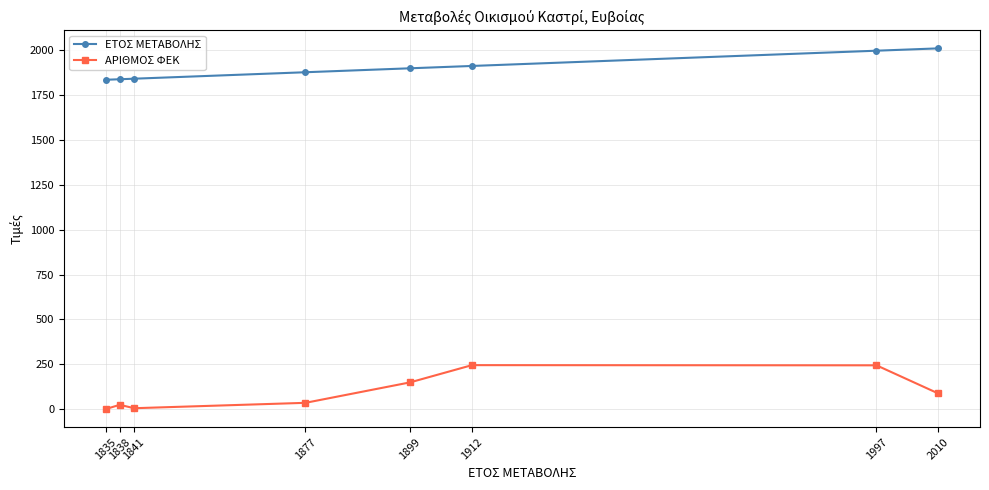

Rank the series by their average value, from lowest to highest.

ΑΡΙΘΜΟΣ ΦΕΚ, ΕΤΟΣ ΜΕΤΑΒΟΛΗΣ